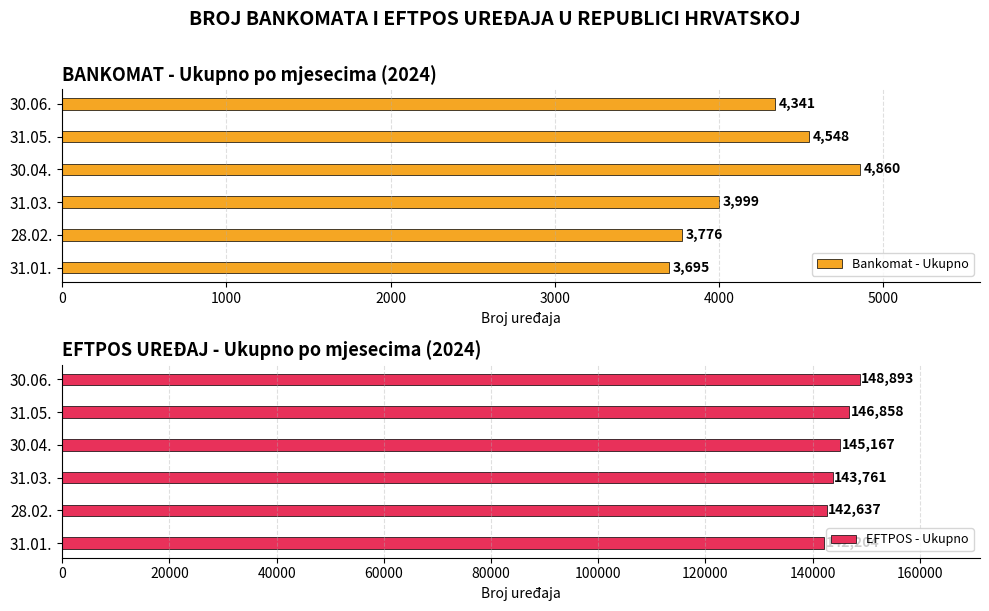

How many bars are there in total?

12